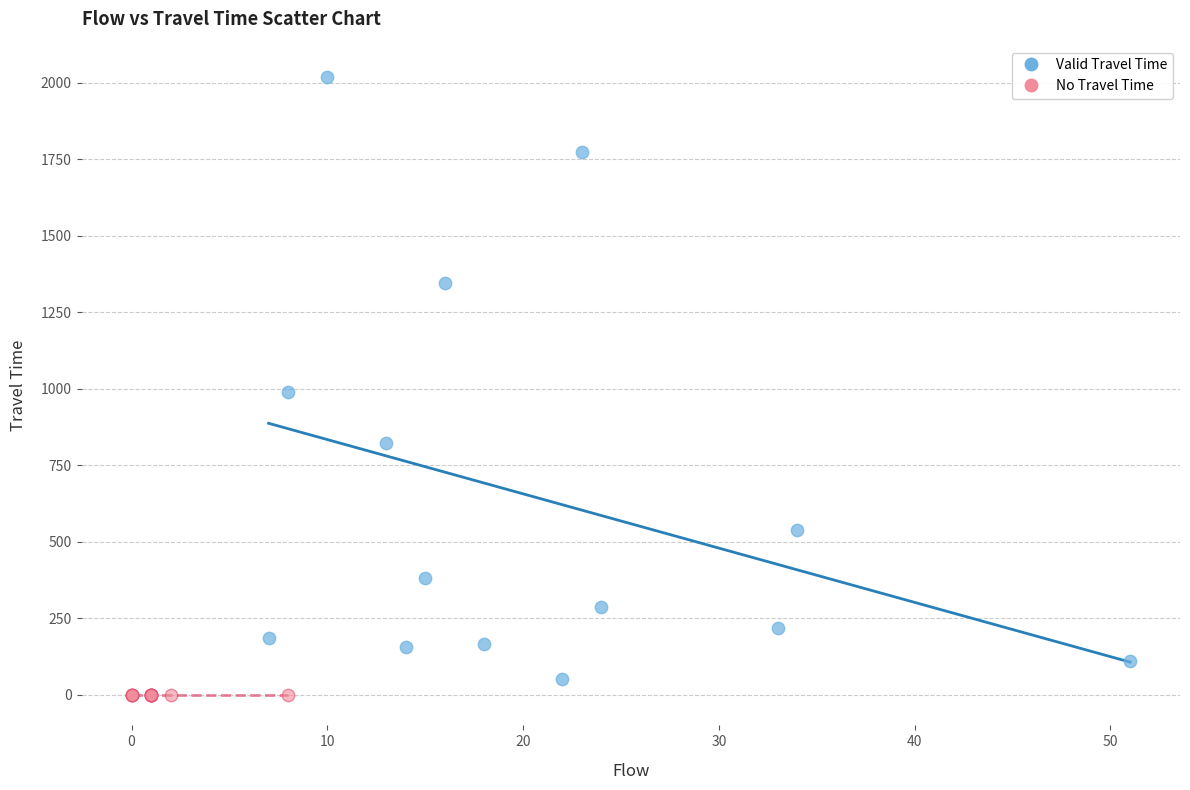

Which series contains the highest Y value?

Valid Travel Time